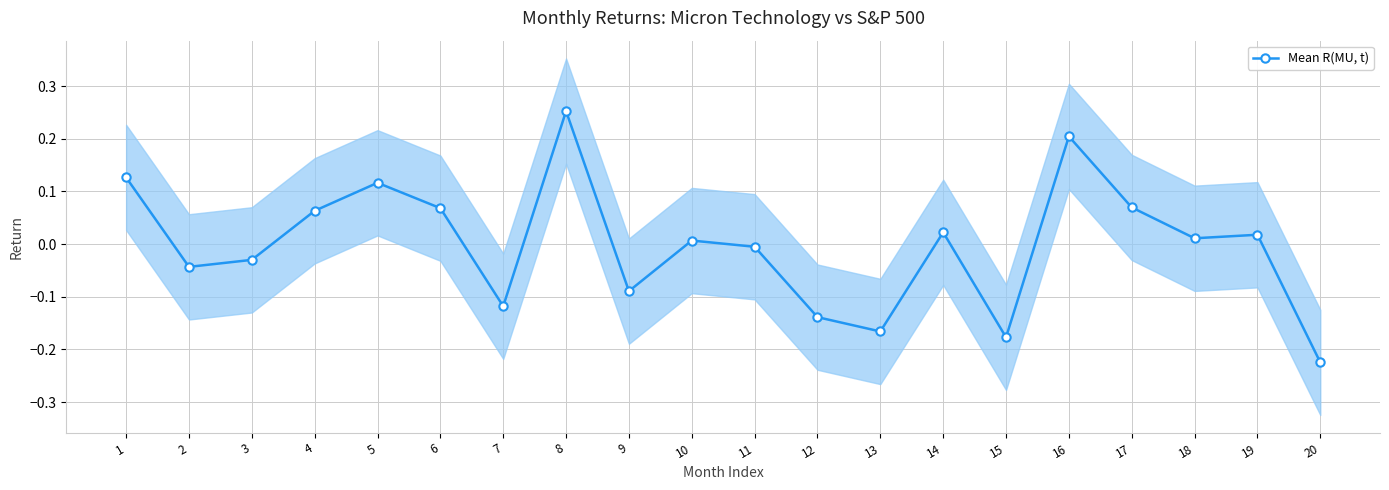

Between 6 and 12, which is larger?

6